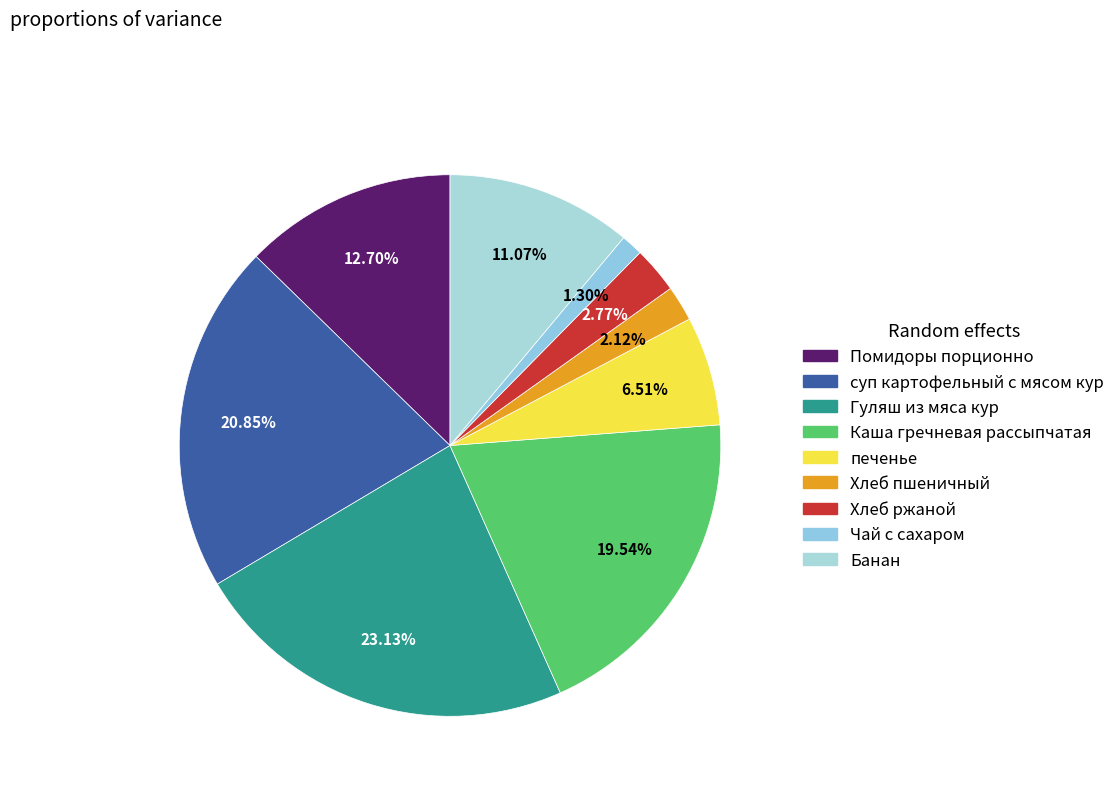

Count the number of slices in the pie.

9